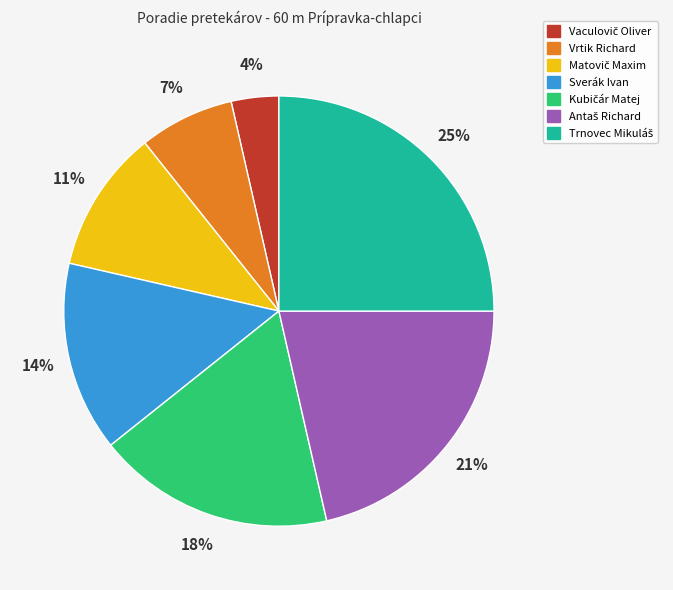

To the nearest percent, what is the difference between the largest and smallest slice percentages?

21%